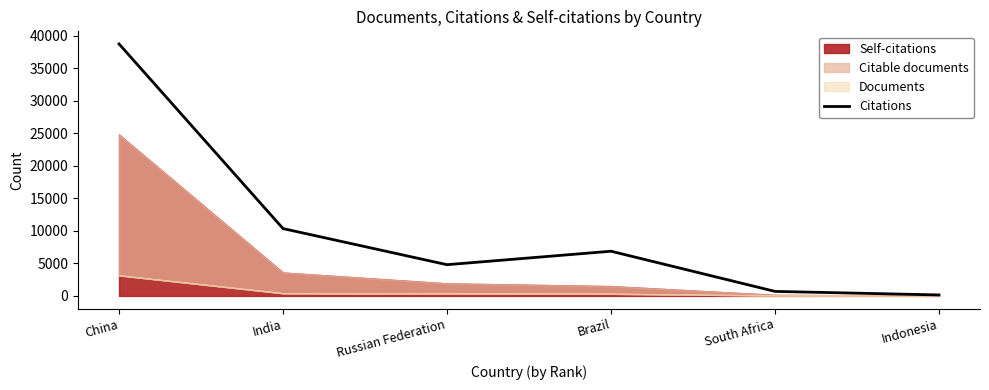

How many values exceed 6875?

2